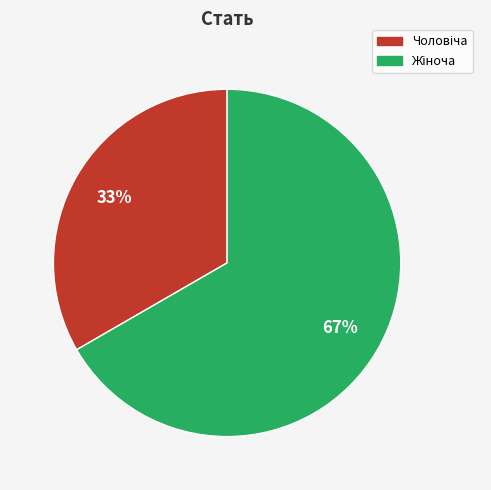

Is there a majority slice in this chart?

Yes